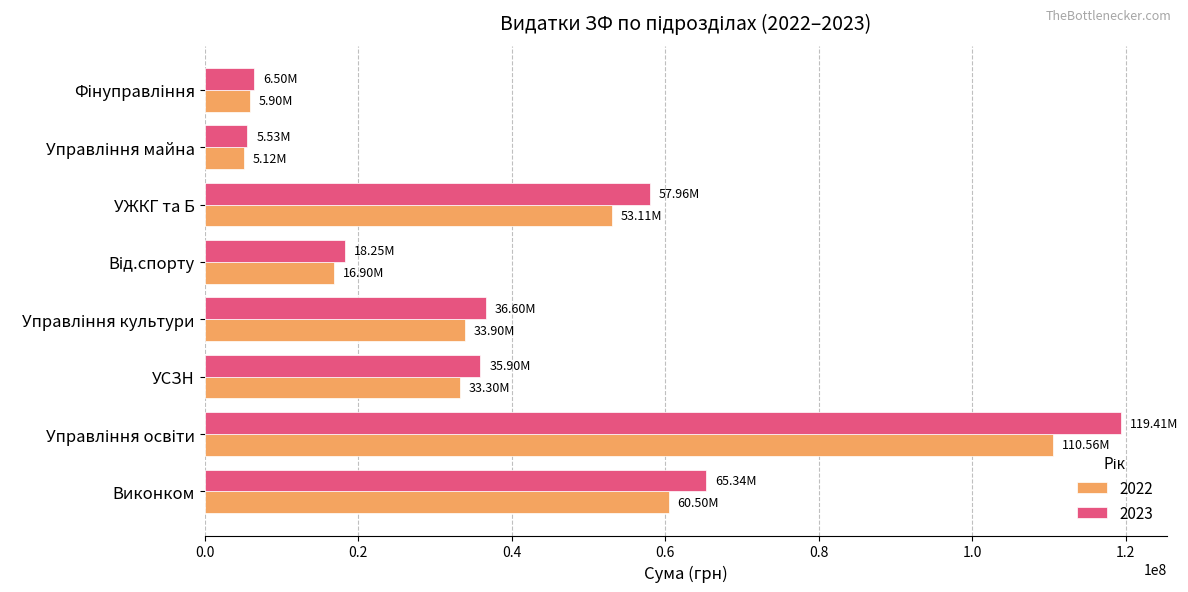

Is the value of 2023 at УСЗН greater than the value of 2022 at УСЗН?

Yes